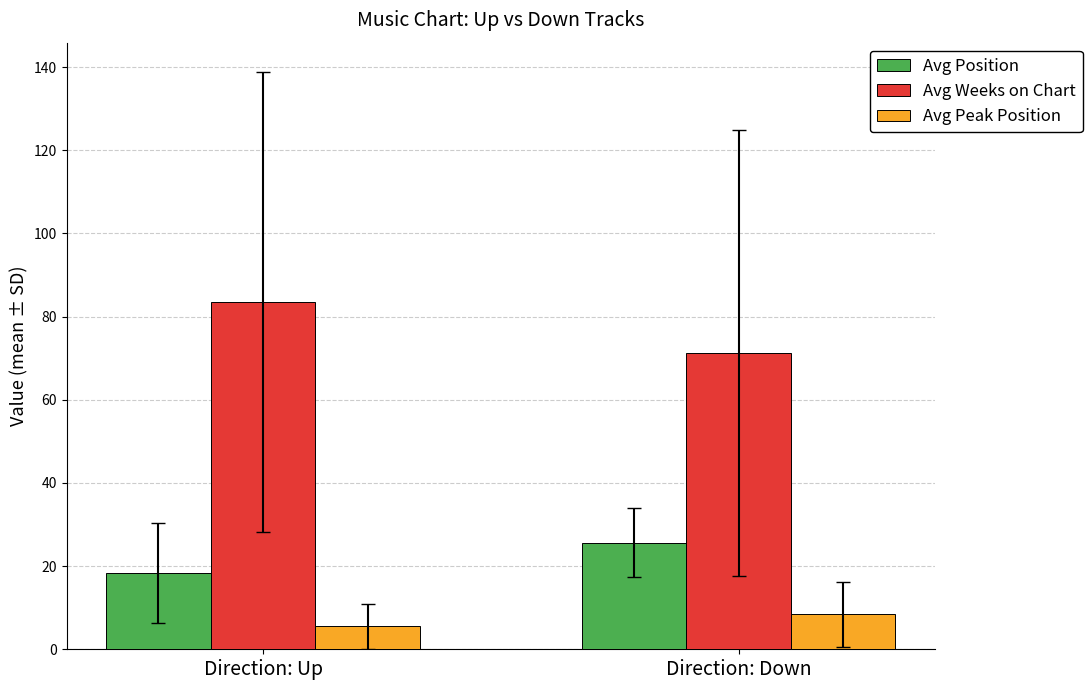

Rank the categories by Avg Position value from highest to lowest.

Direction: Down, Direction: Up